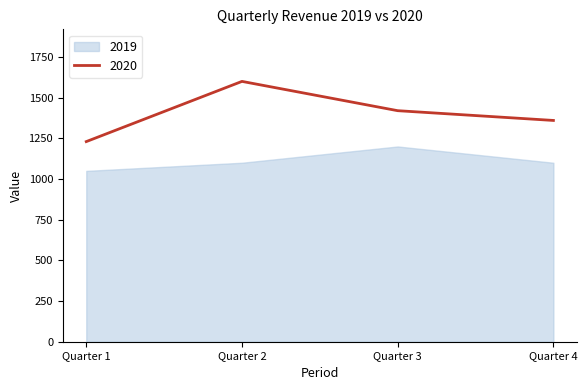

What is the difference between the second highest and minimum values?

190